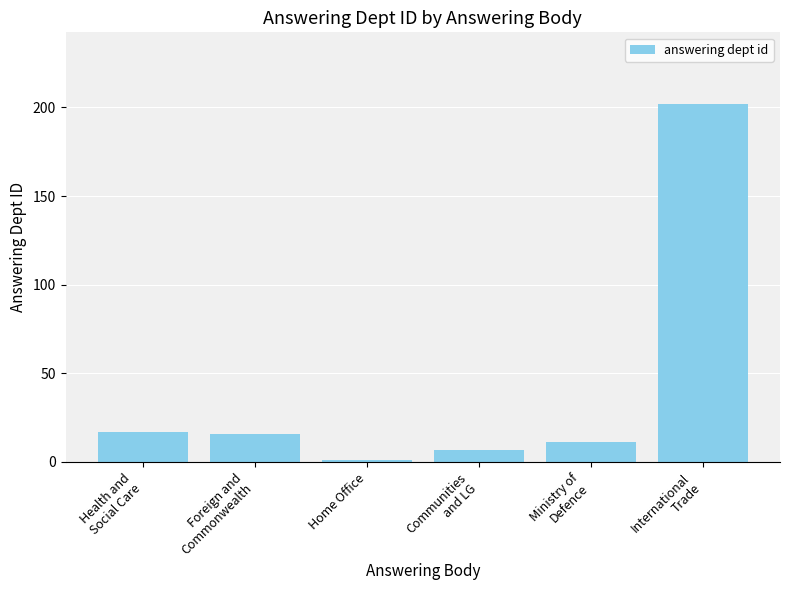

What is the sum of the values at International
Trade and Foreign and
Commonwealth?

218